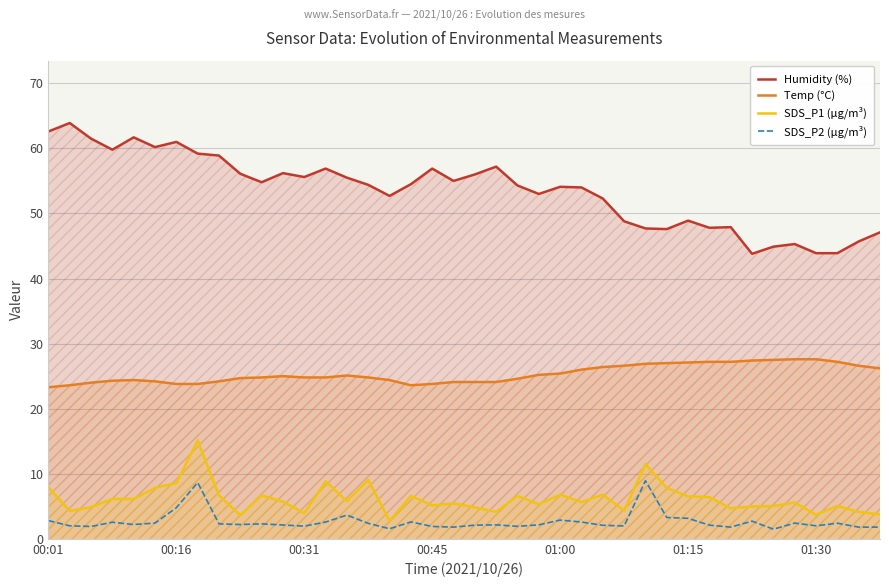

What is the value of the Temp (°C) point at the 35th from the left?

27.5